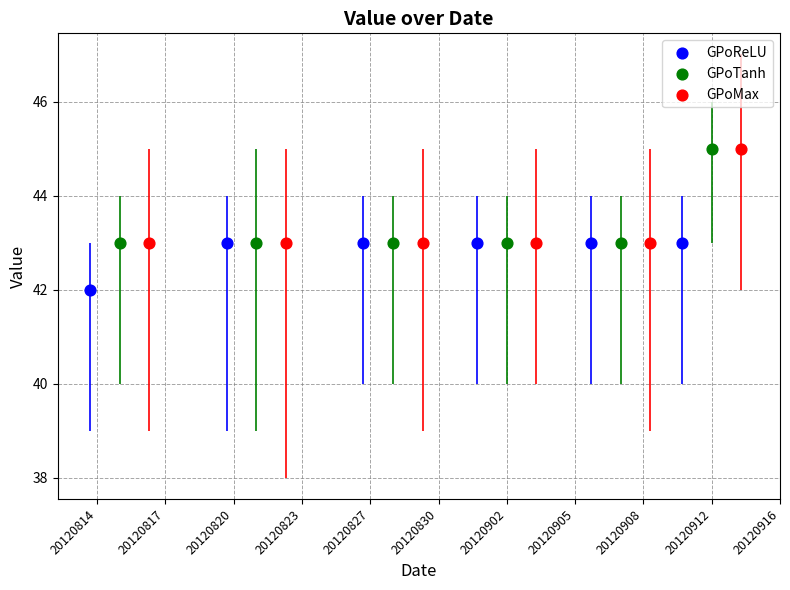

What are all the series names shown in the legend?

GPoReLU, GPoTanh, GPoMax